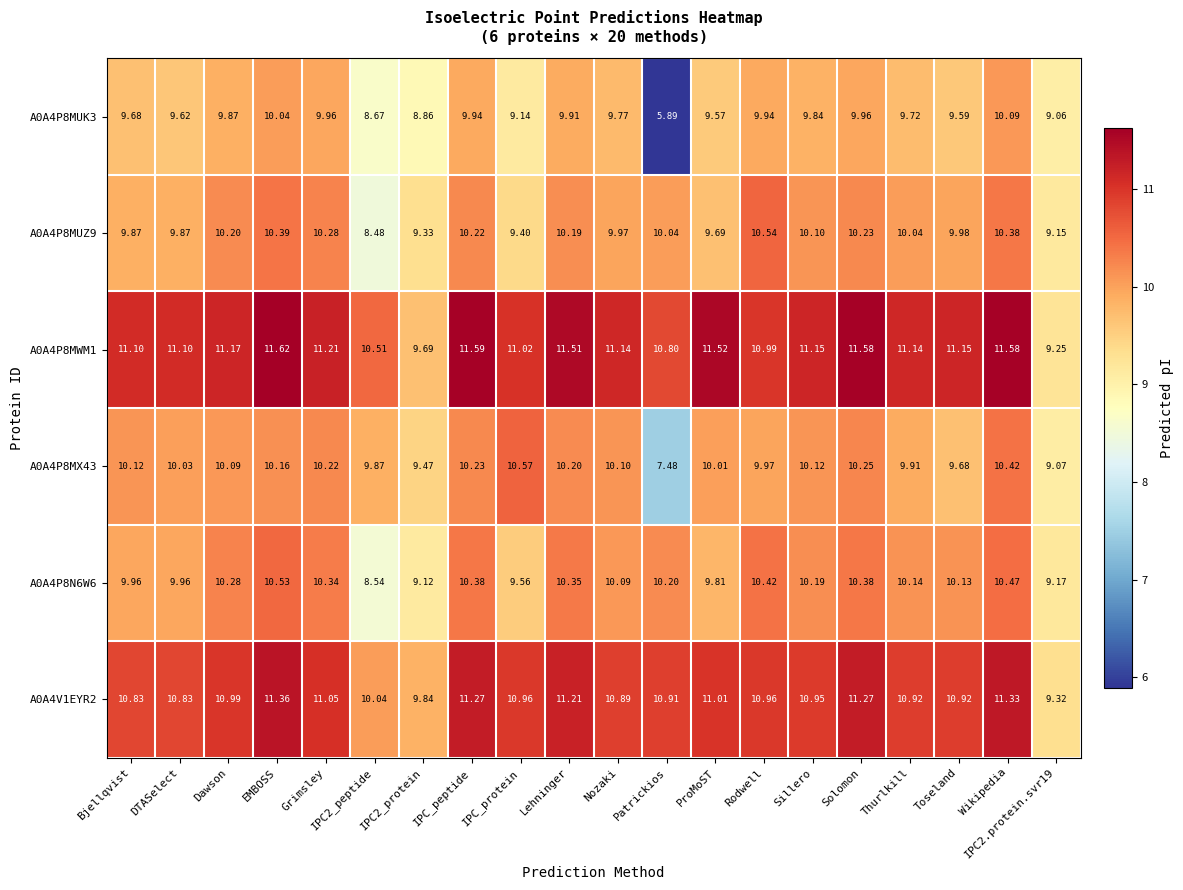

Where does the A0A4V1EYR2 series first go above 10?

Bjellqvist